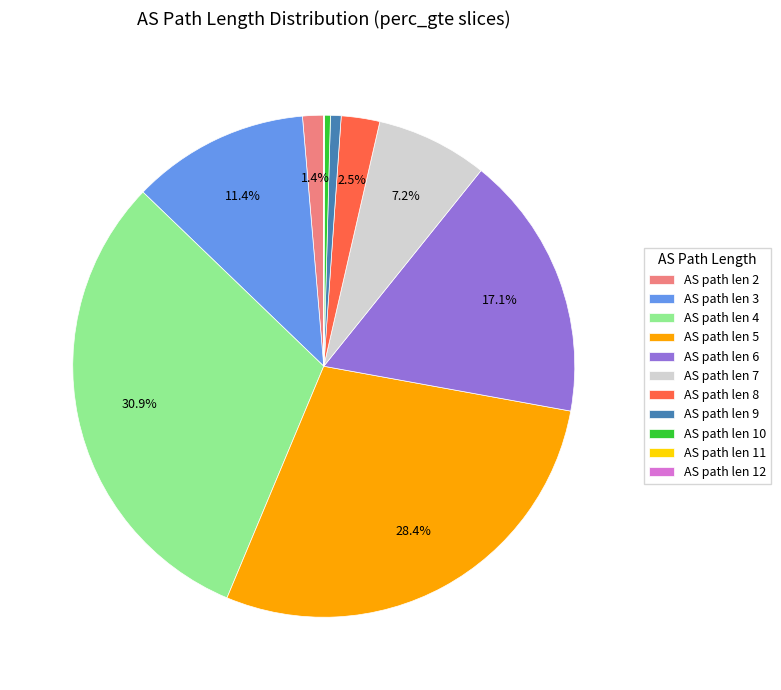

What is the ratio of the value at AS path len 5 to the value at AS path len 3?

2.5